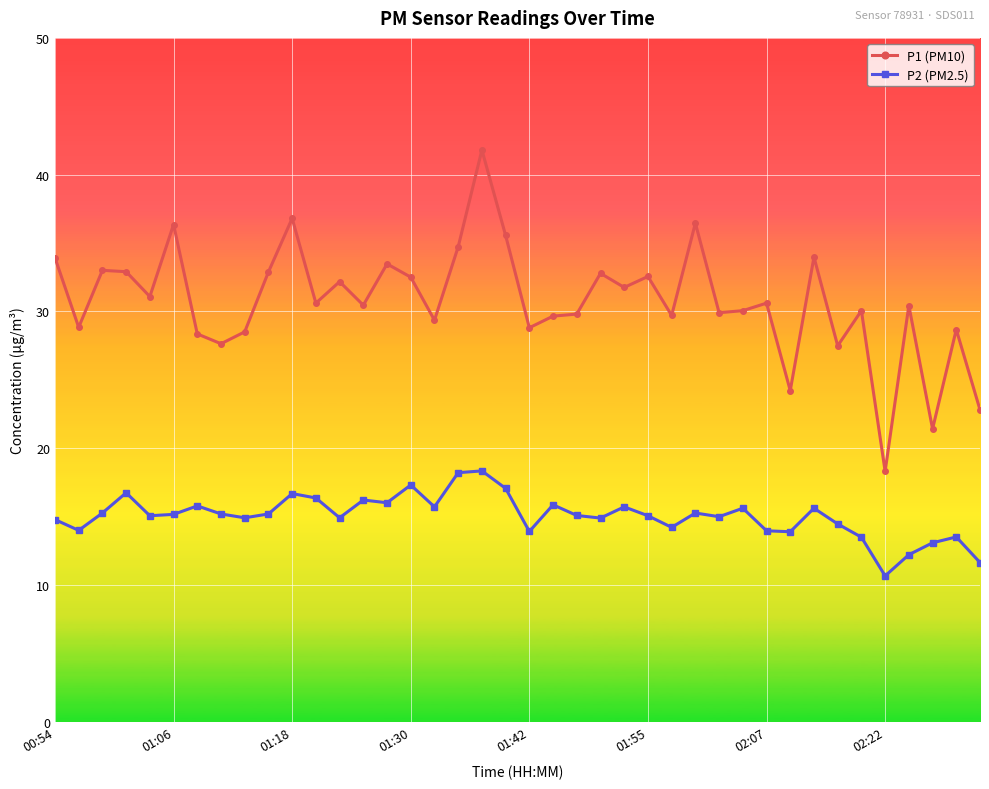

What is the maximum value shown in the chart?

41.8